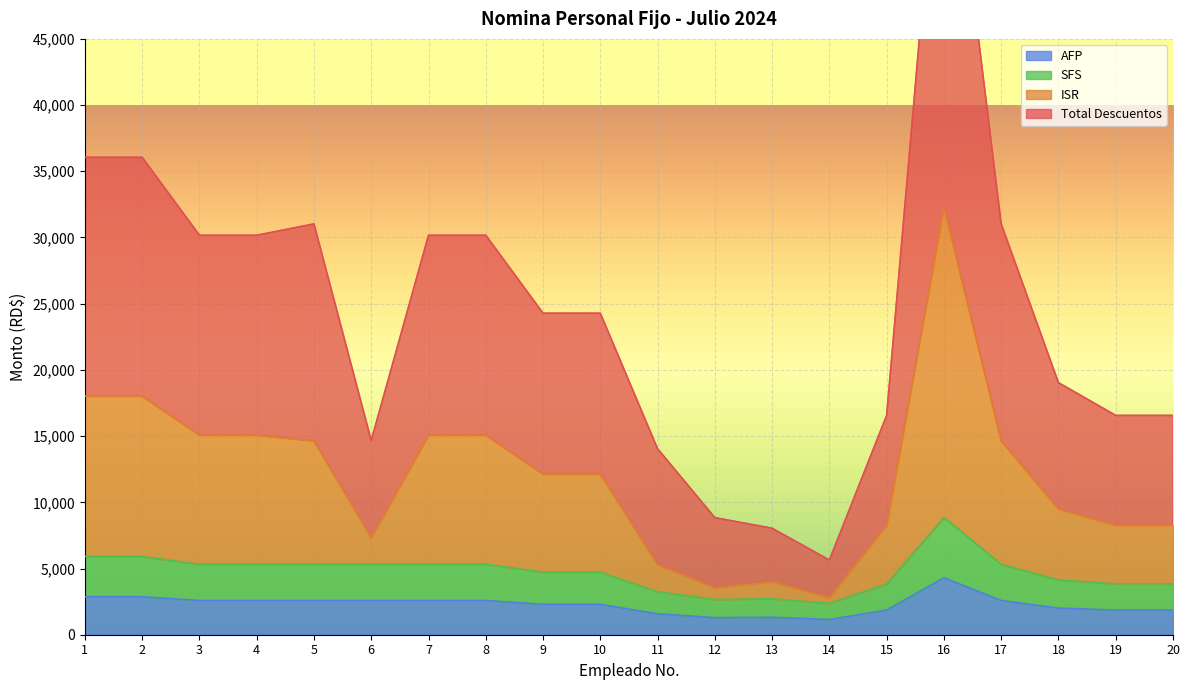

True or false: SFS and Total Descuentos intersect in this chart.

False